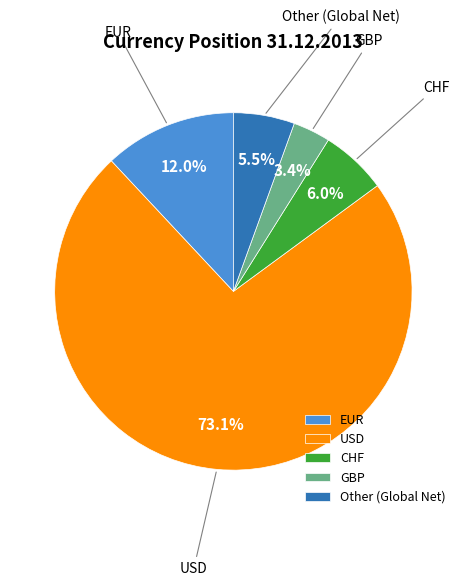

To the nearest percent, what portion does GBP represent?

3%